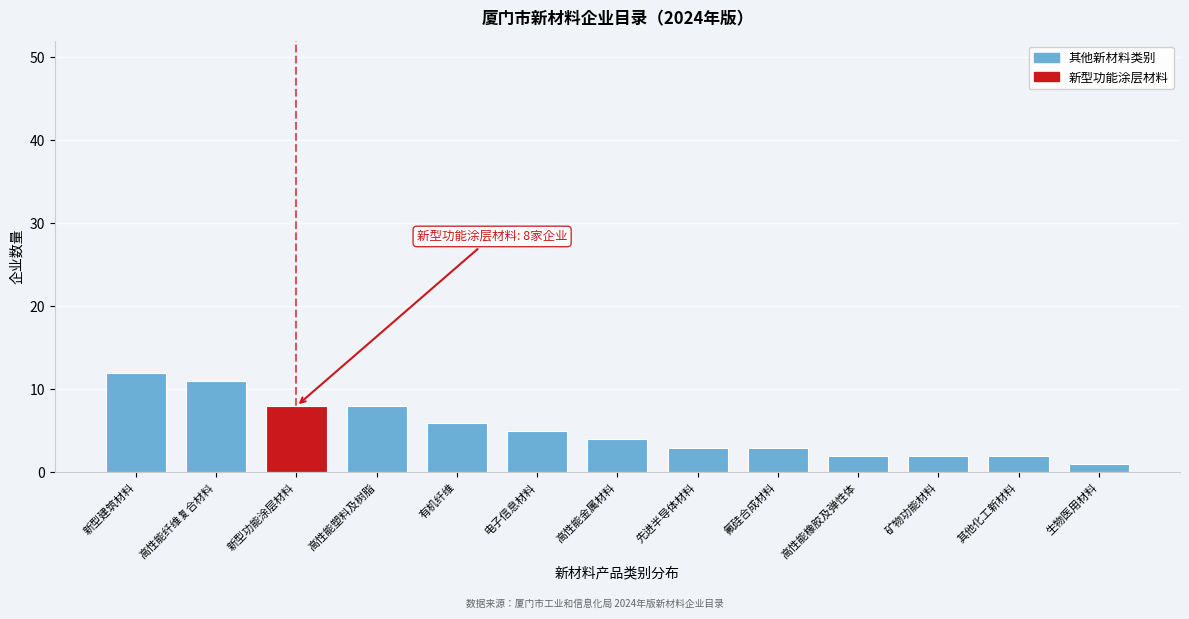

Reading left to right, list all the values displayed in this chart.

新型建筑材料=12	高性能纤维复合材料=11	新型功能涂层材料=8	高性能塑料及树脂=8	有机纤维=6	电子信息材料=5	高性能金属材料=4	先进半导体材料=3	氟硅合成材料=3	高性能橡胶及弹性体=2	矿物功能材料=2	其他化工新材料=2	生物医用材料=1